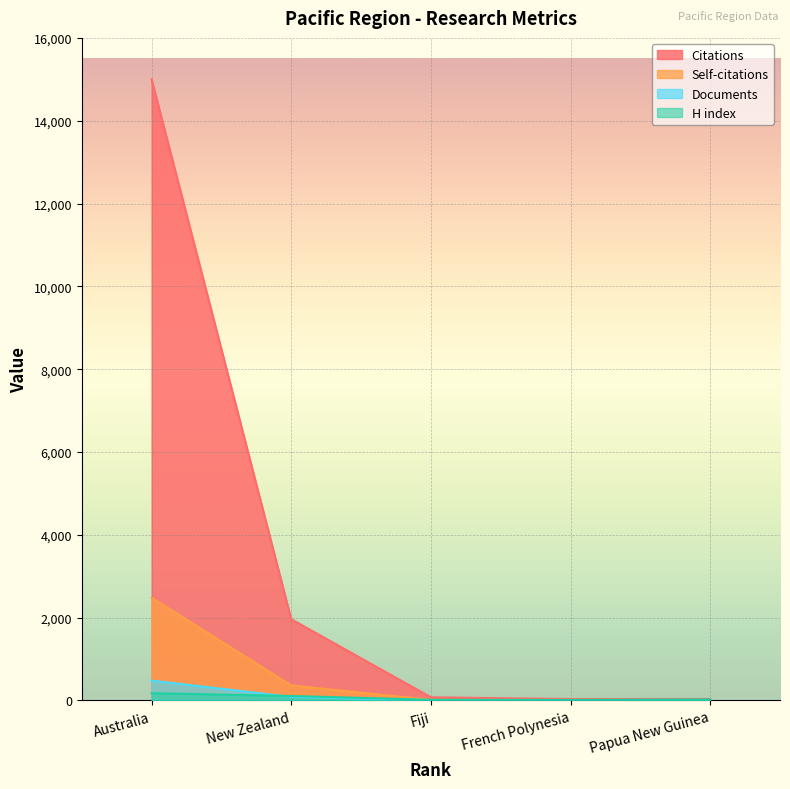

Which has a higher value, French Polynesia or Papua New Guinea?

Papua New Guinea